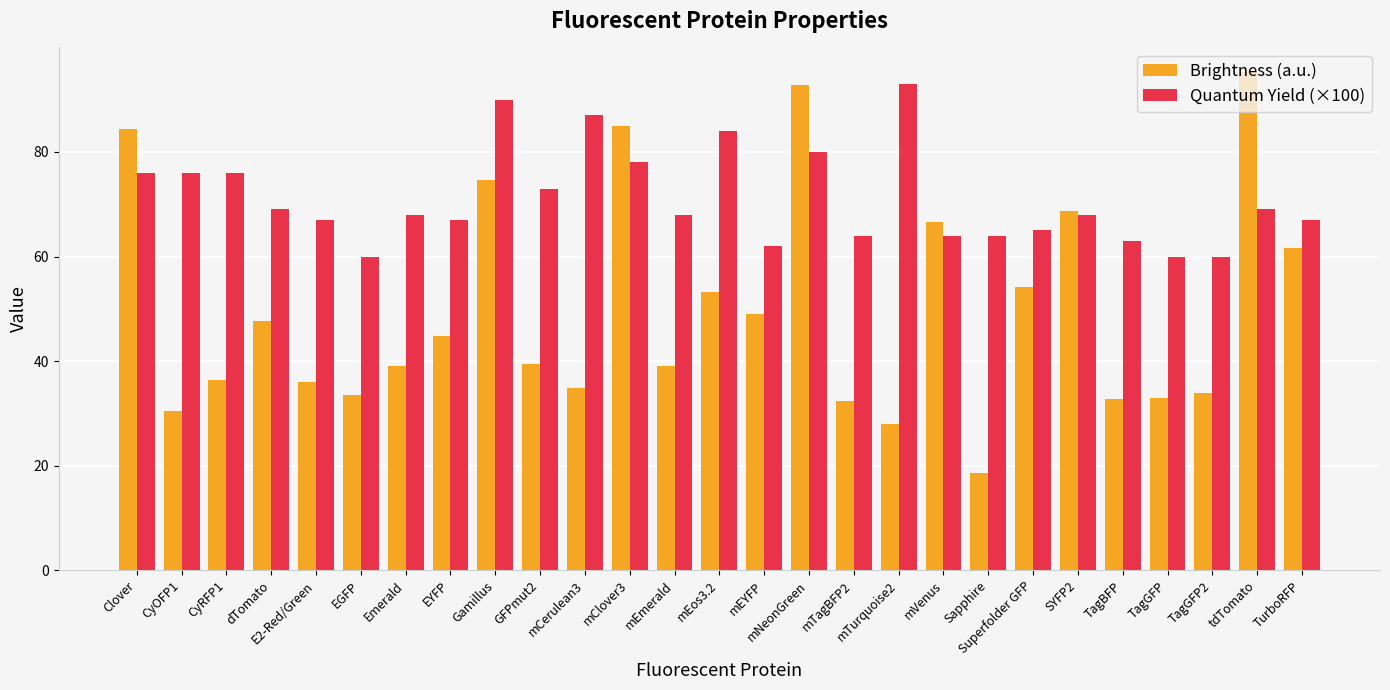

Is the value of Brightness (a.u.) at Superfolder GFP greater than the value of Quantum Yield (×100) at CyOFP1?

No